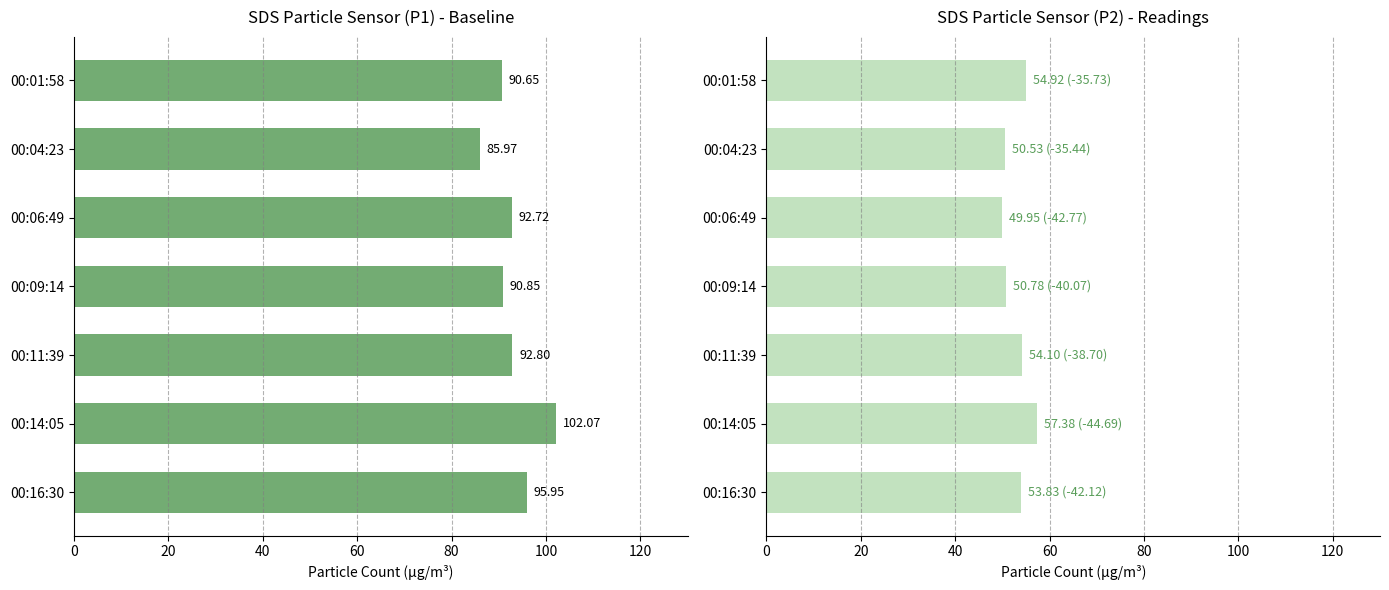

How many bars are there in each group?

2